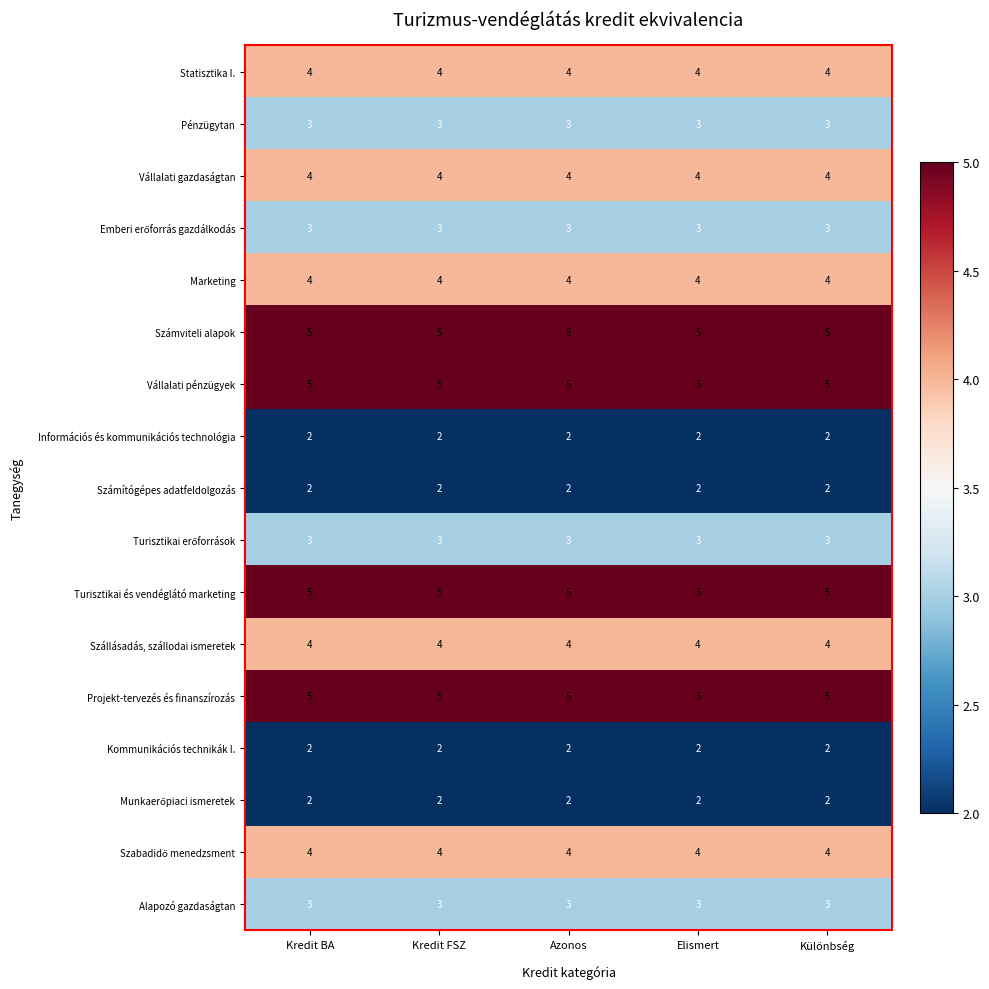

What is the spread (max minus min) of values at Azonos?

3